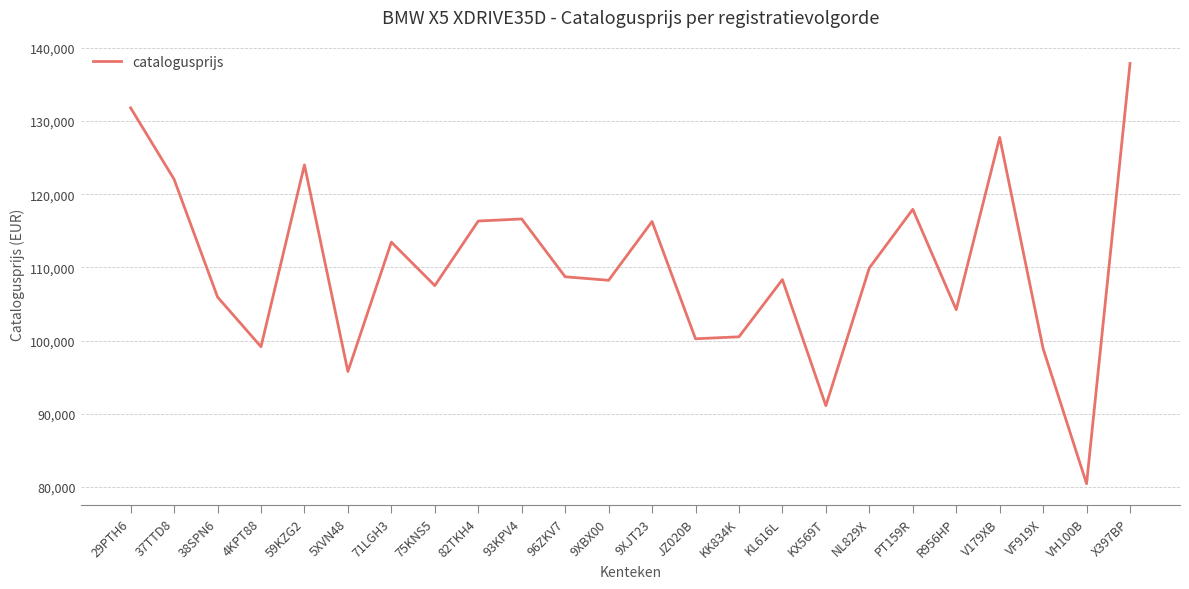

How many lines are shown in the chart?

1